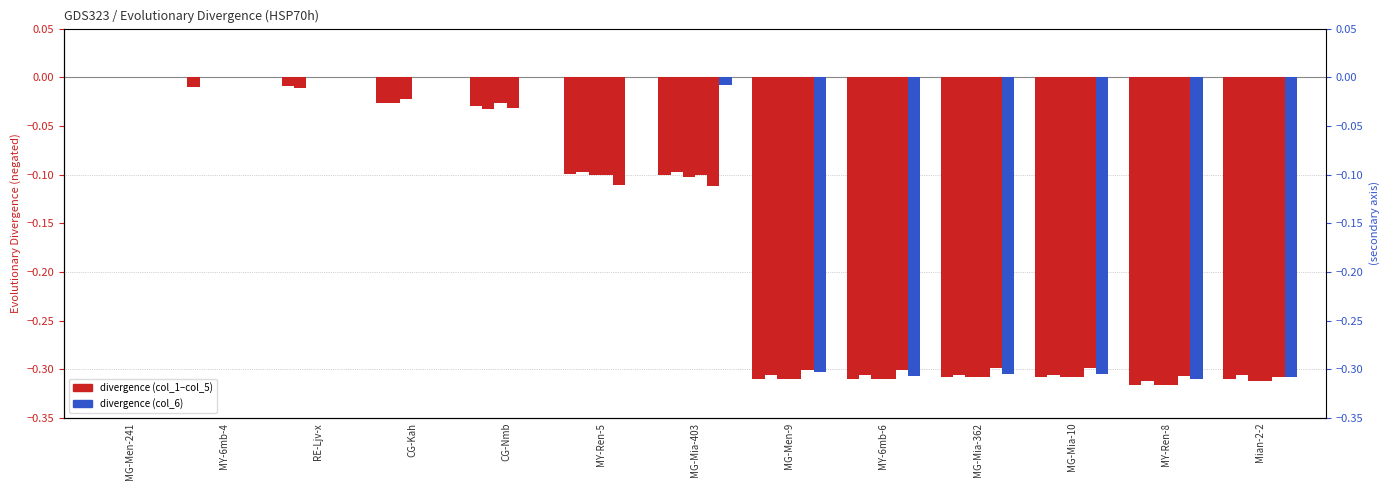

What is the label of the 13th bar from the left?

Mian-2-2